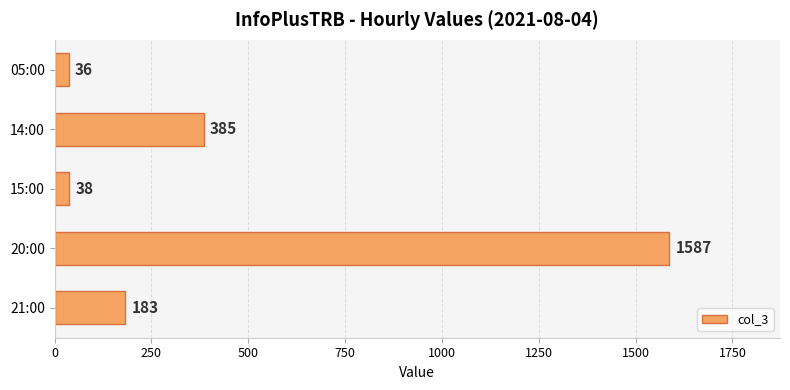

Count the number of categories in the chart.

5